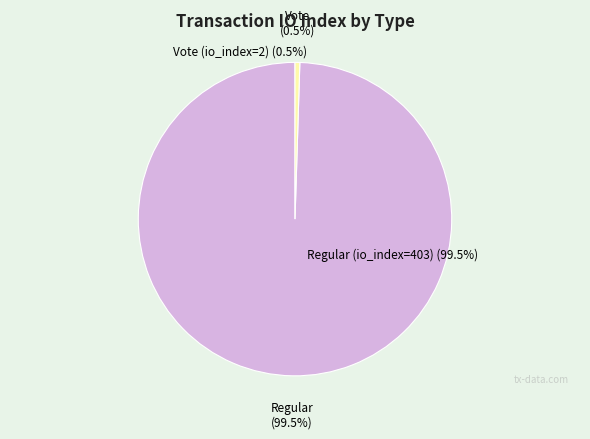

What is the change in value from Regular (io_index=403) to Vote (io_index=2)?

-401